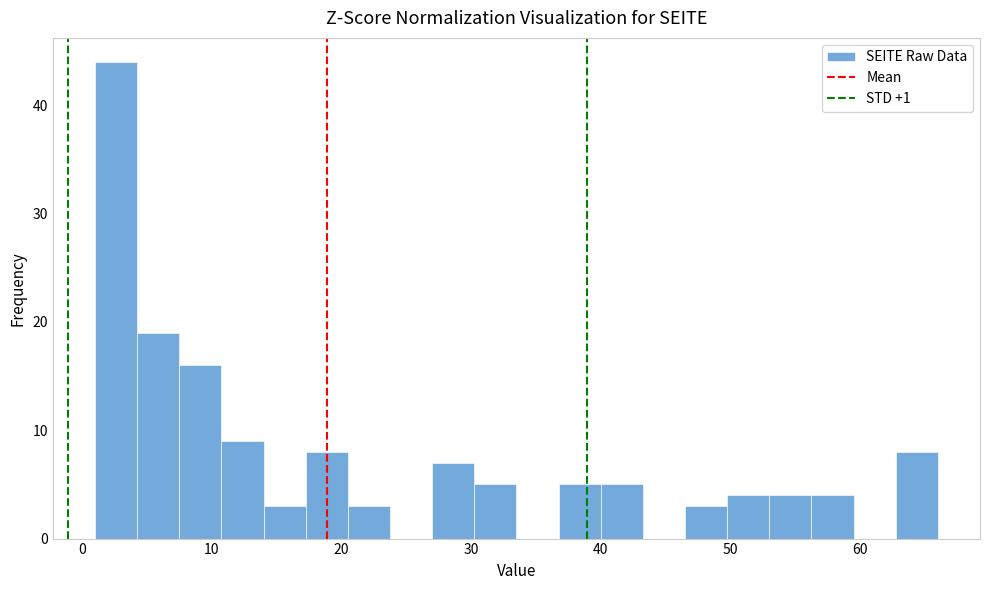

Around what value on the x-axis is the tallest bar? Give the approximate position of its centre, as read against the axis.

3